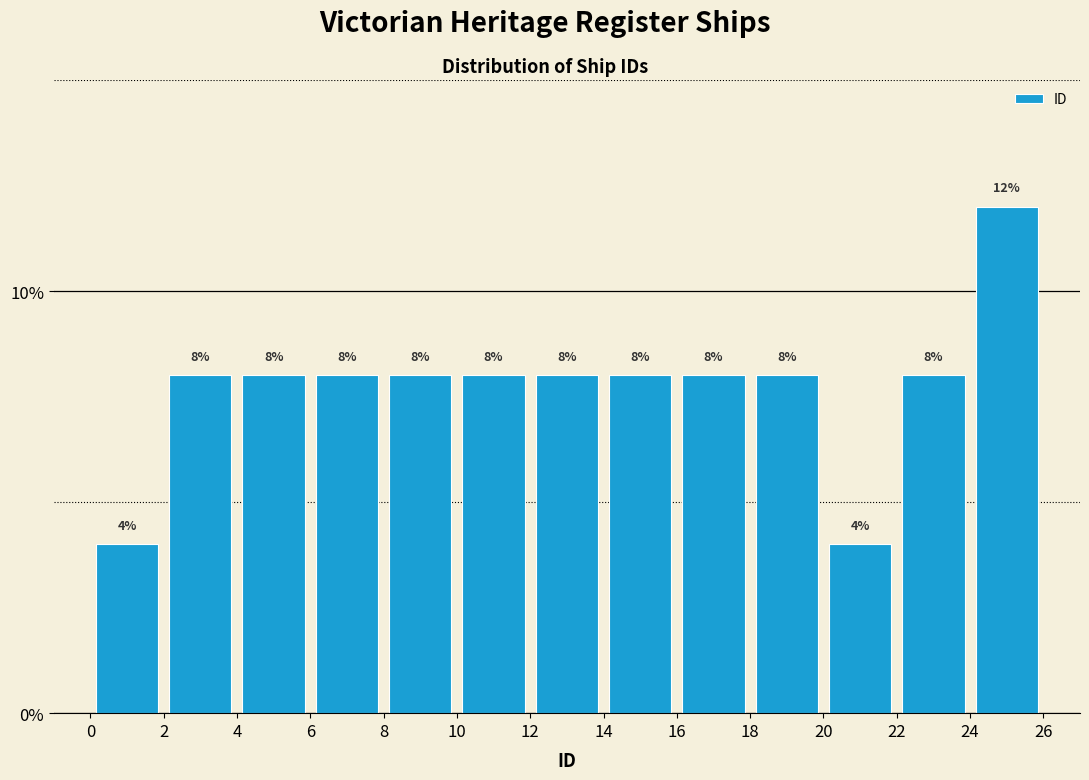

Over which range of the x-axis is the bar tallest?

24 to 26